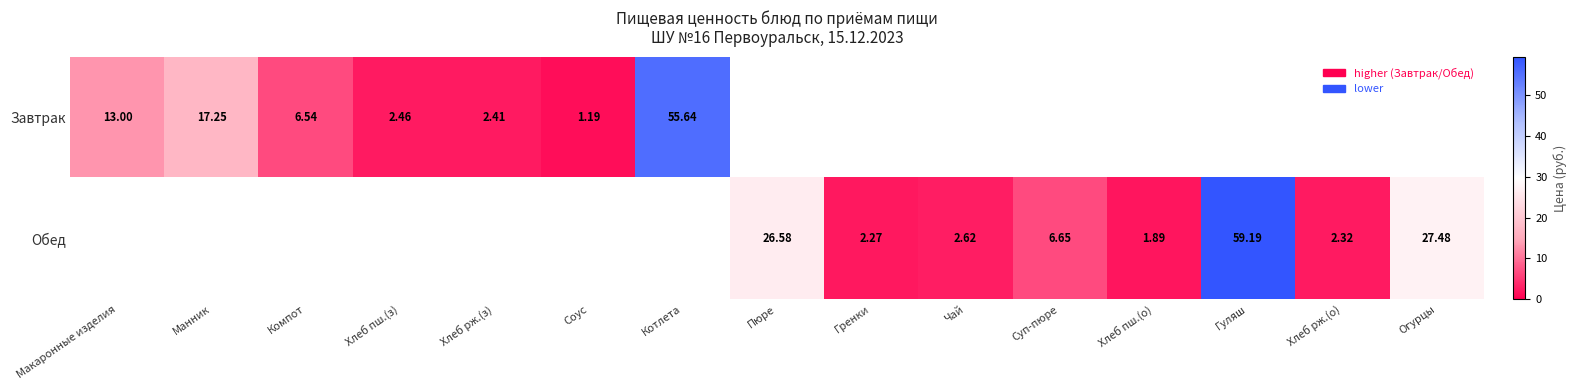

The value of Завтрак at Соус is 0.4. True or false?

False